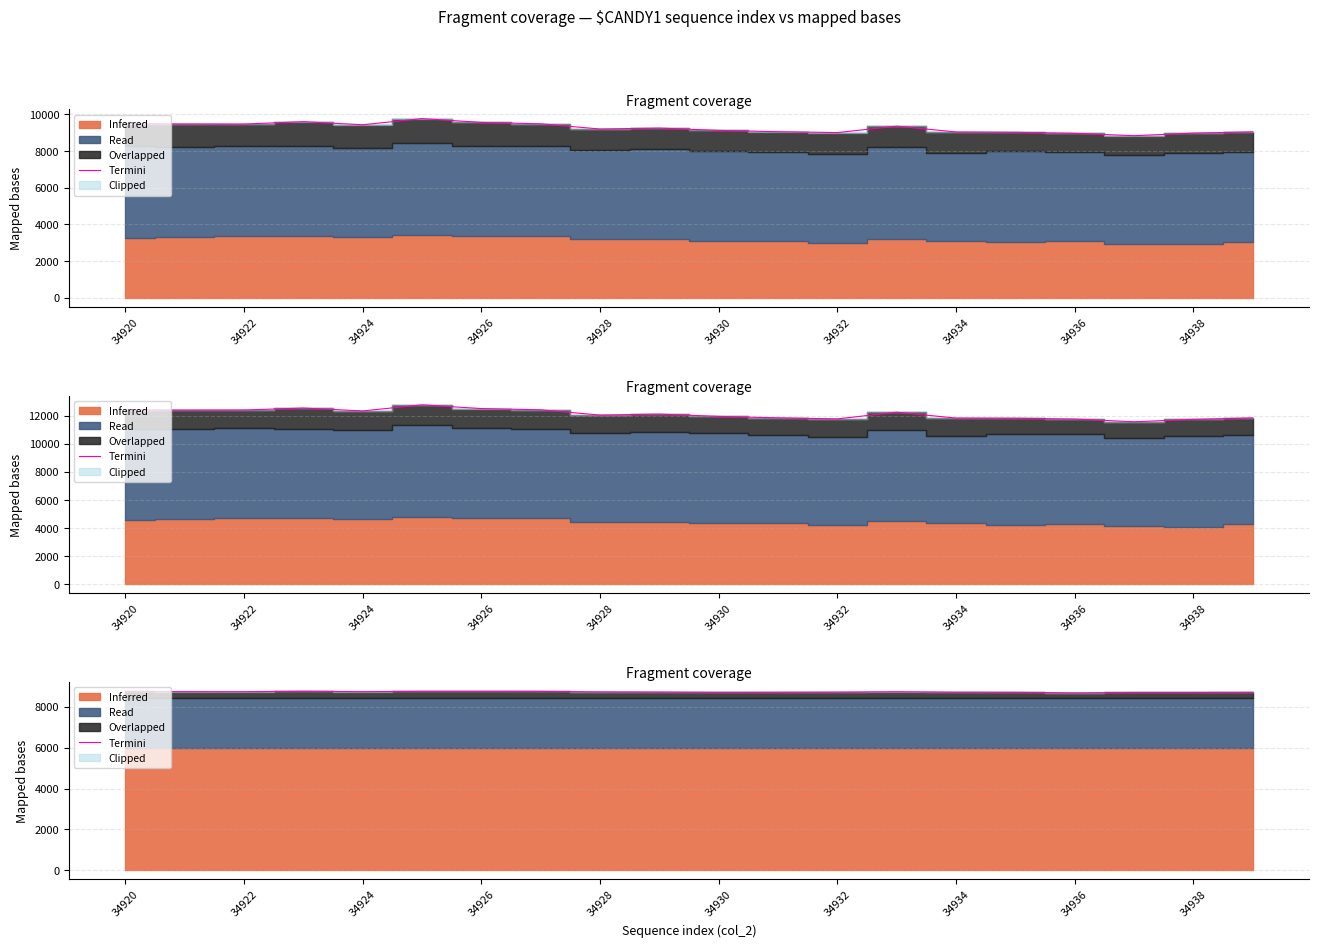

True or false: the data shows 8731.0 at 34922.

True